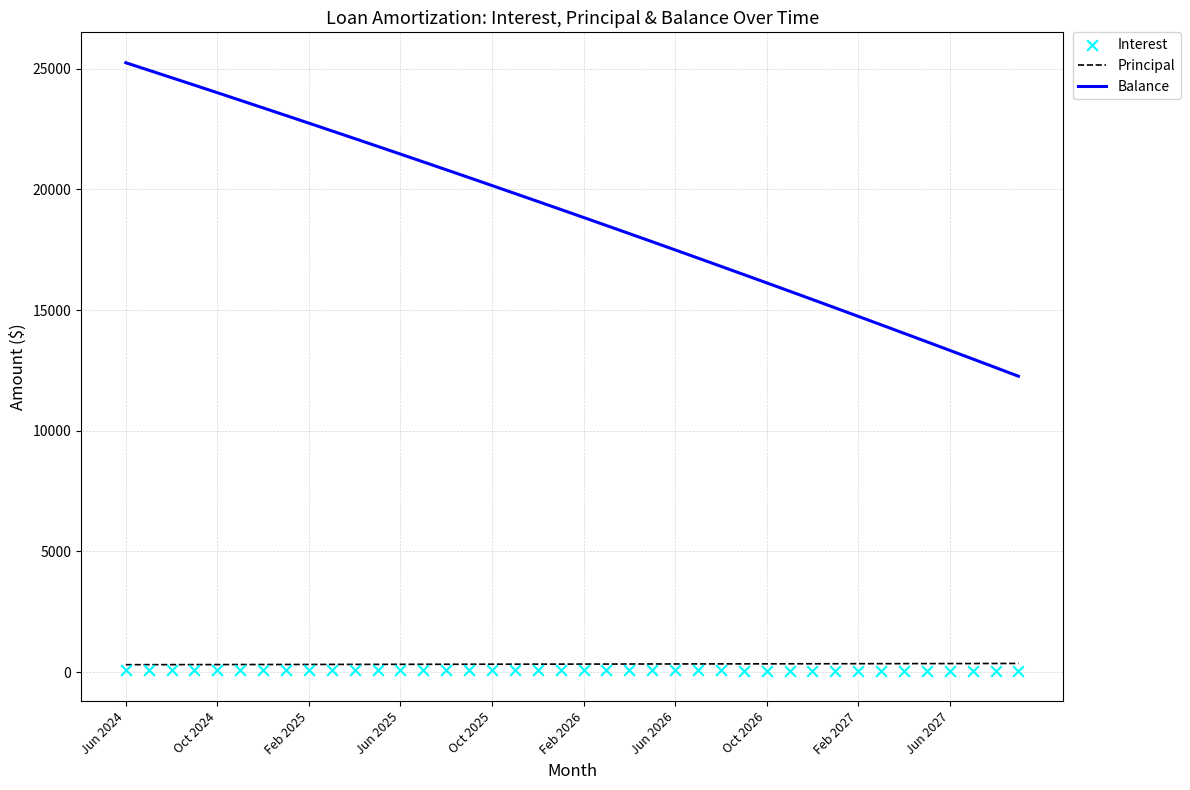

What are all the series names shown in the legend?

Principal, Balance, Interest